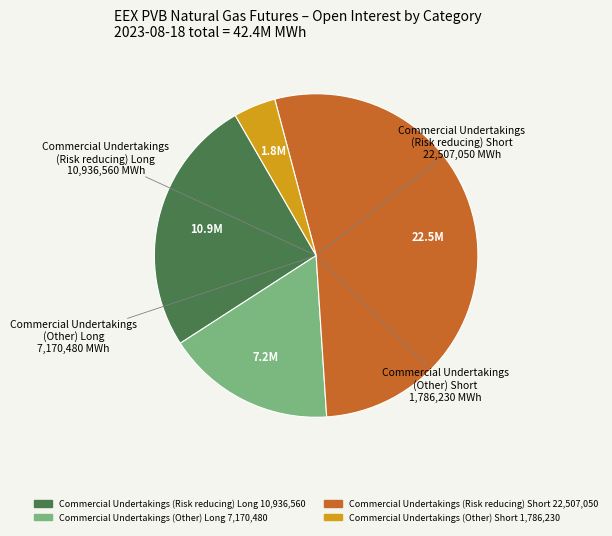

Is there a majority slice in this chart?

Yes